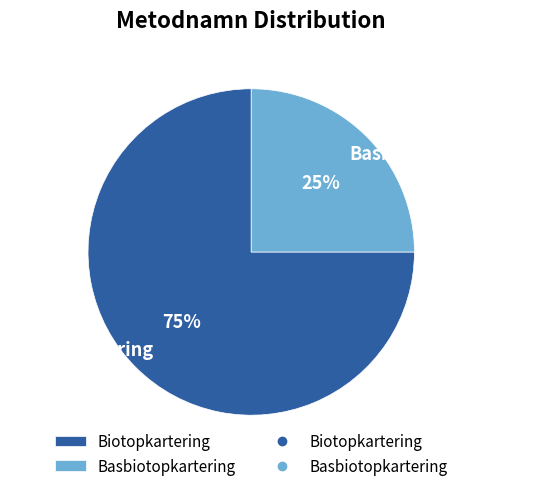

What is the majority slice?

Biotopkartering